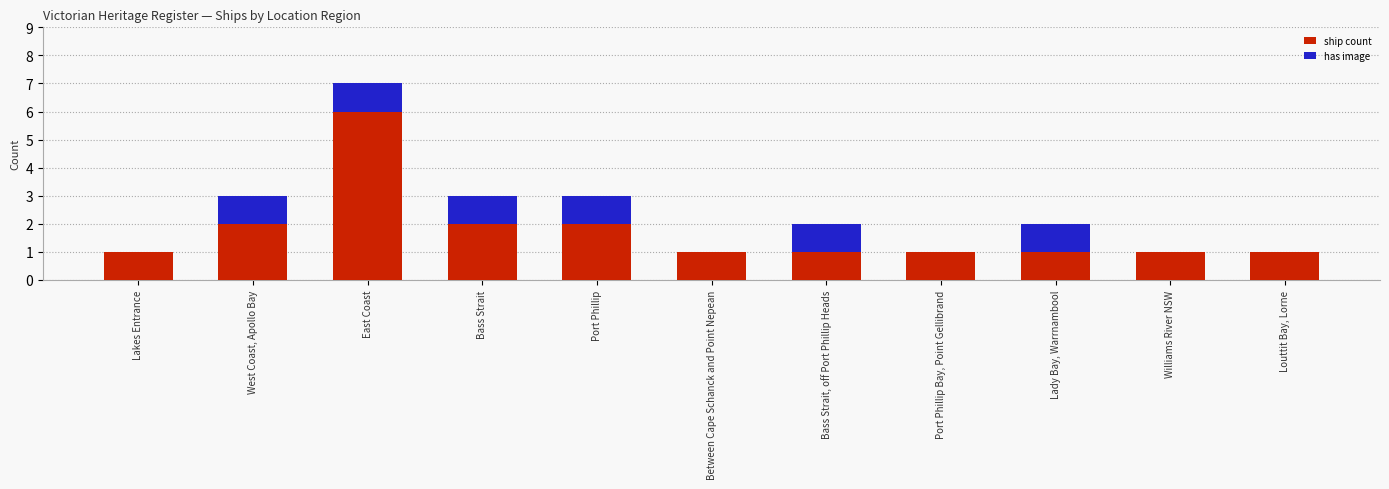

What is the total value across all series at Port Phillip?

3